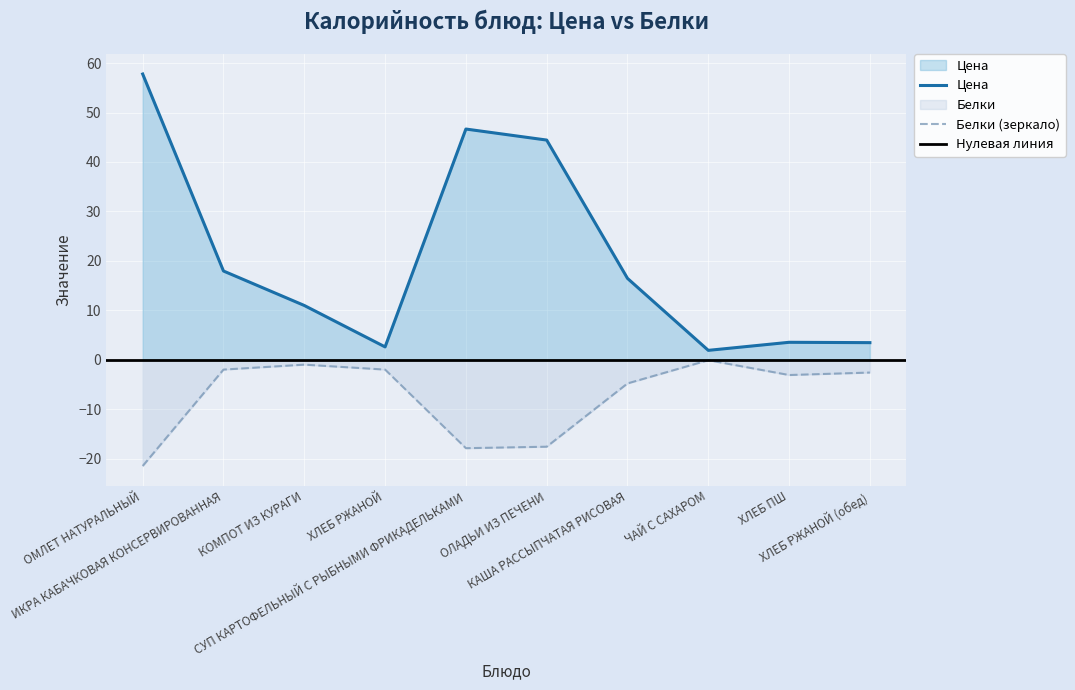

What is the approximate value of Белки at ОЛАДЬИ ИЗ ПЕЧЕНИ?

-17.6